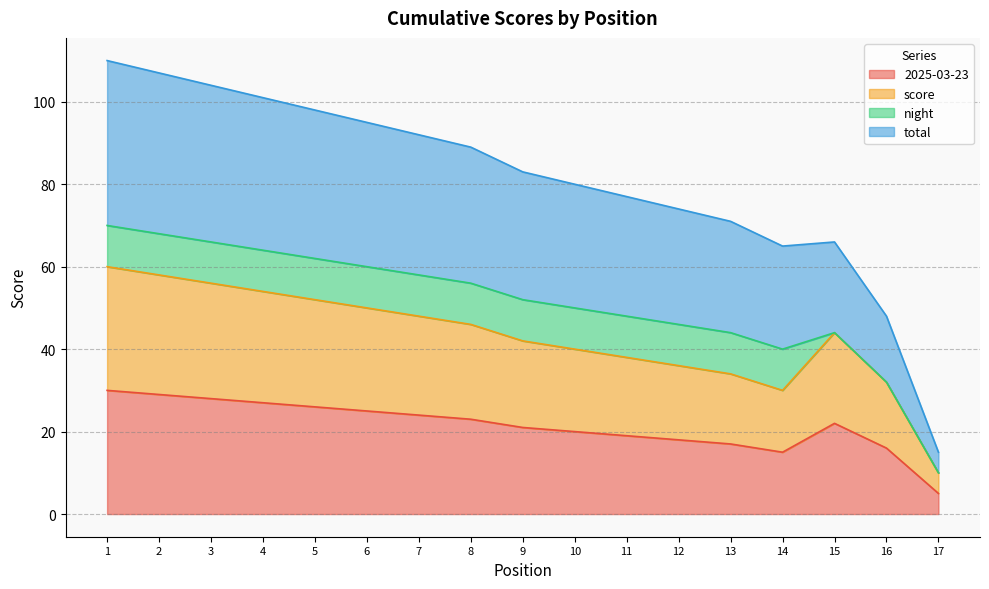

What is the spread (max minus min) of values at 16?

32